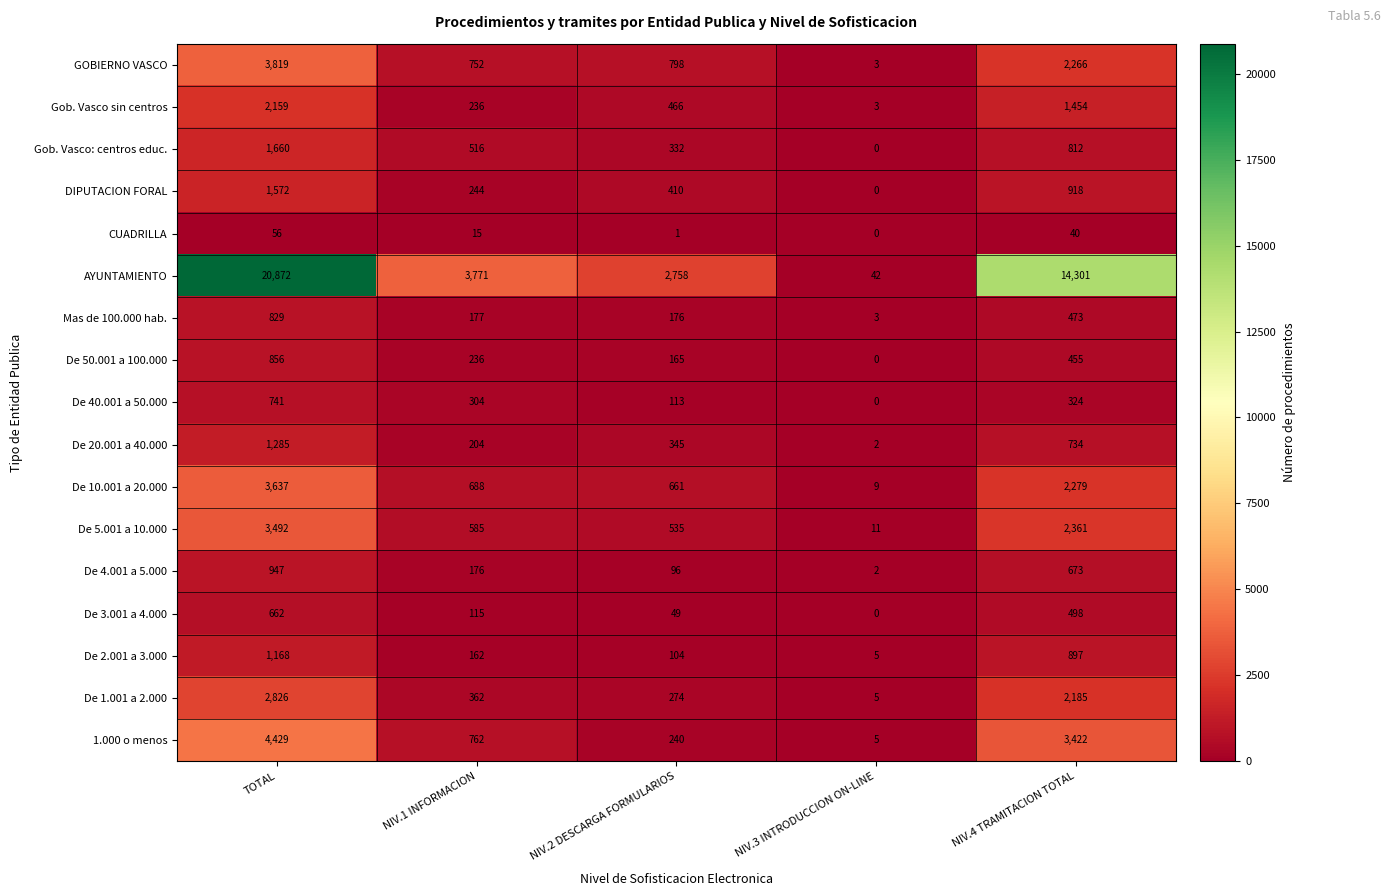

How many categories are shown in the chart?

5